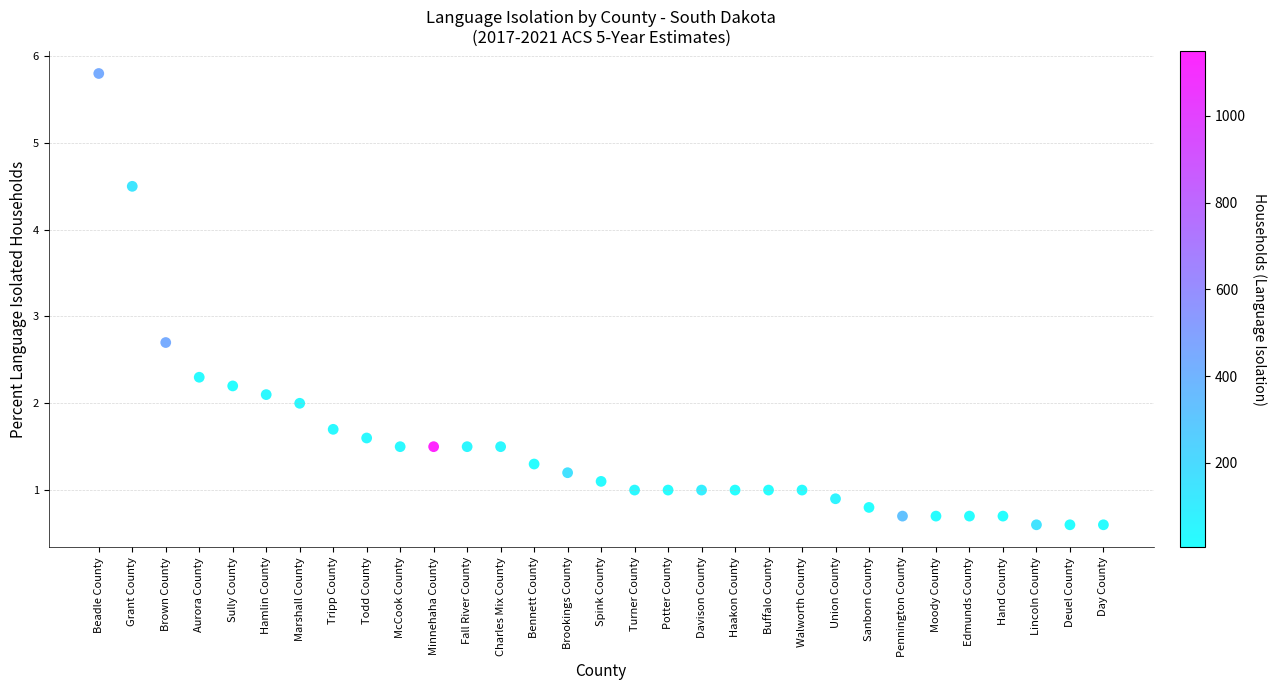

What Y value in the scatter plot is closest to 3?

2.7